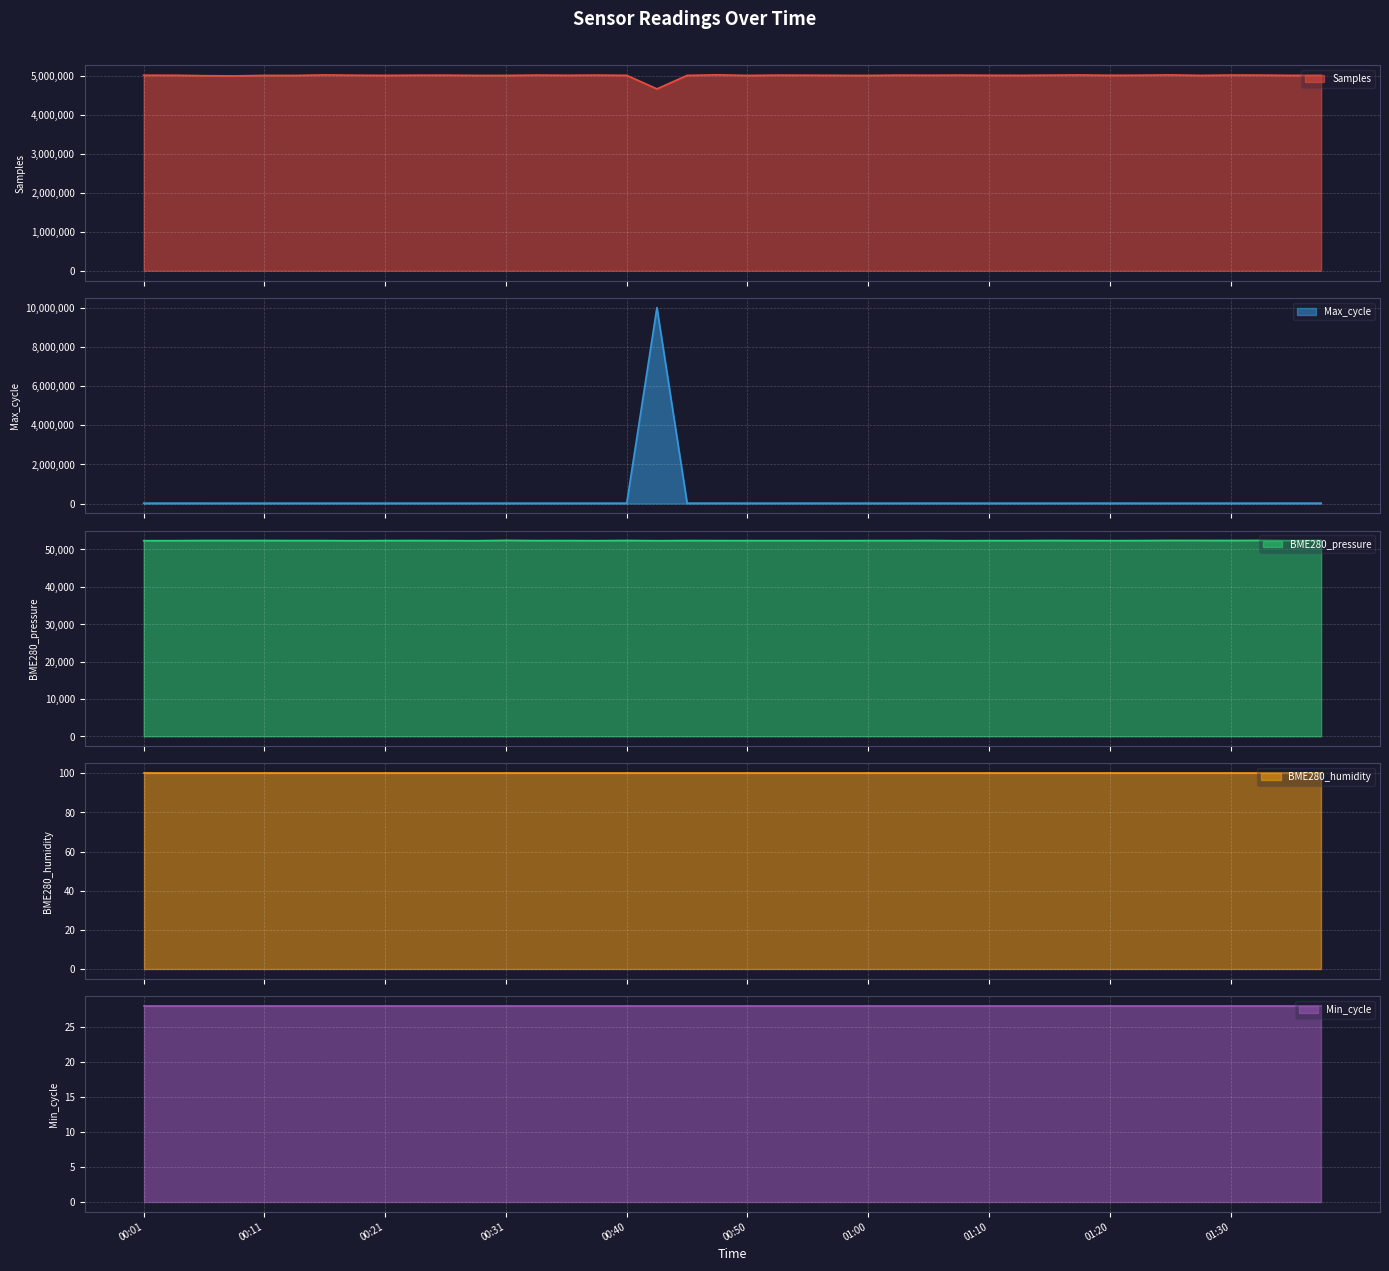

What is the maximum value for Samples?

5024886